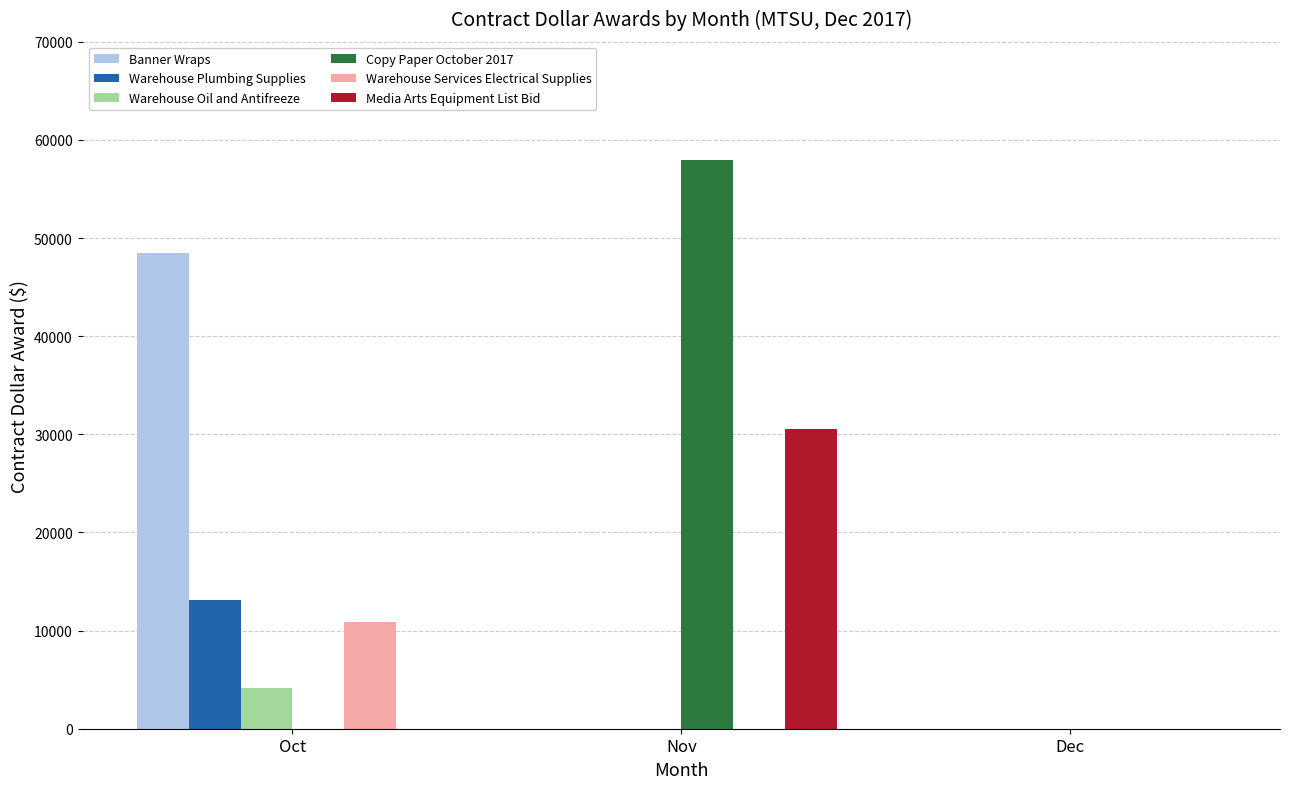

What is the total value across all series at Nov?

88523.3